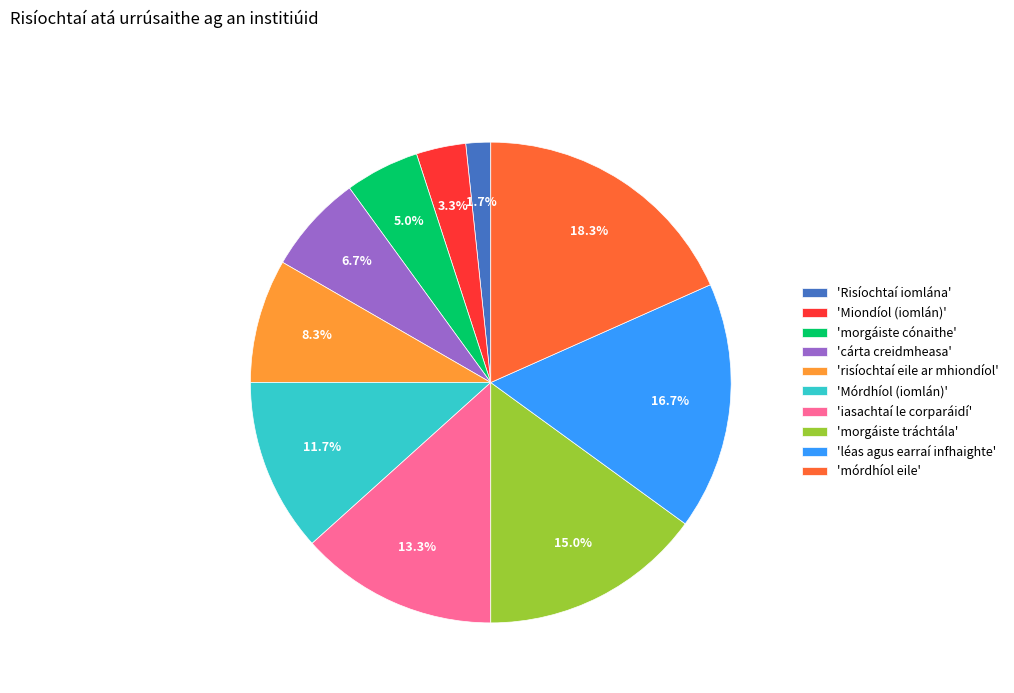

Combined, do 'mórdhíol eile' and 'morgáiste cónaithe' account for over 50%?

No